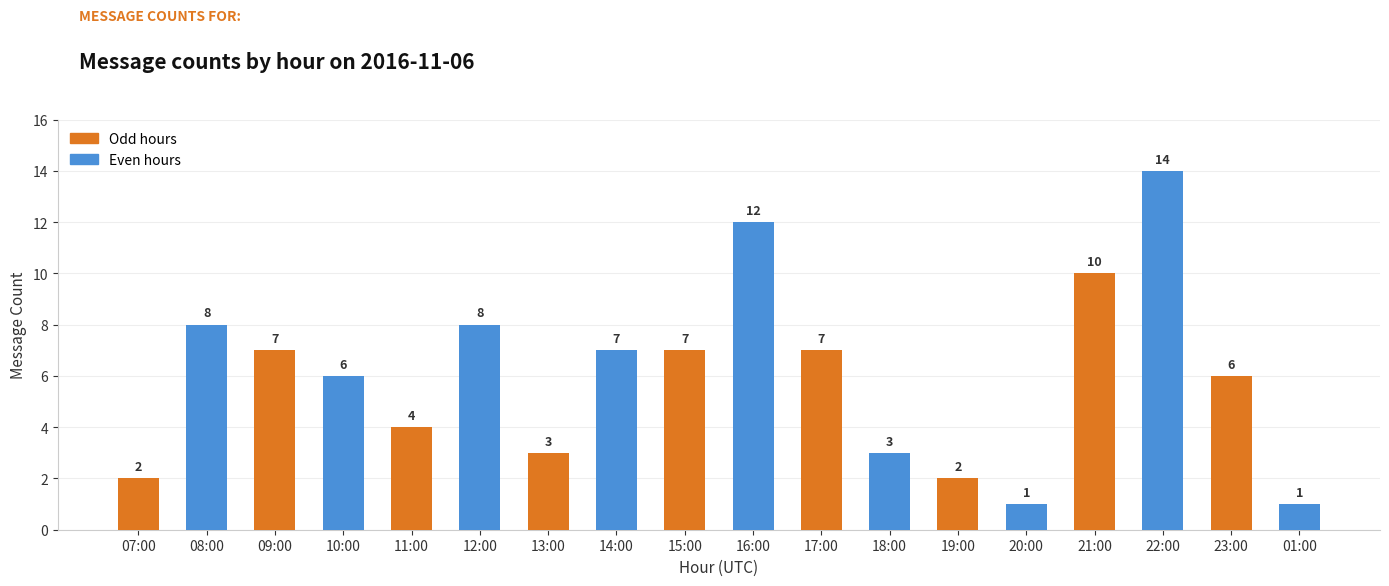

Is it true that the value at 11:00 is 4?

True